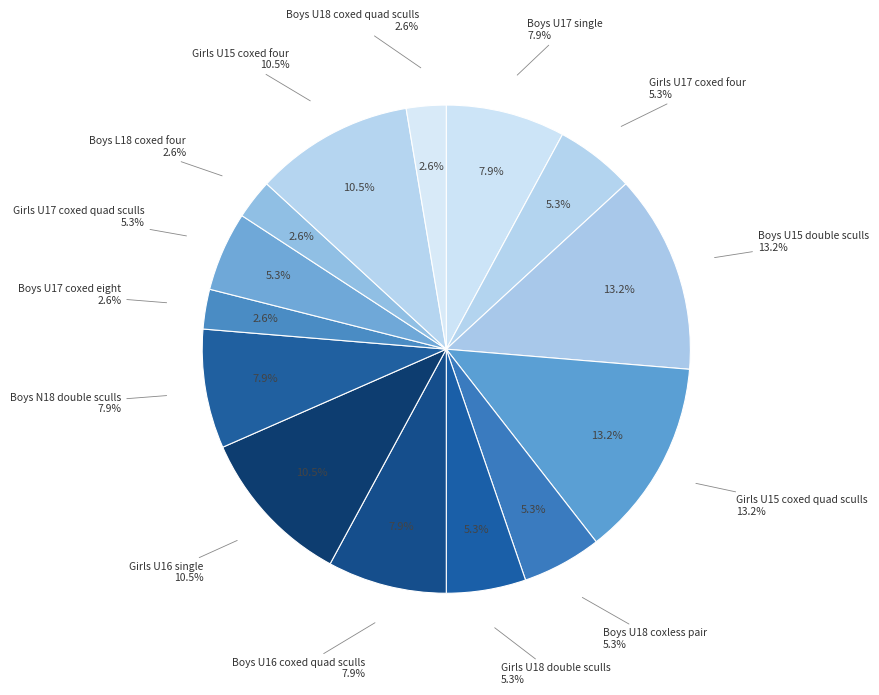

Do Boys U15 double sculls and Girls U18 double sculls together represent more than half of the pie?

No